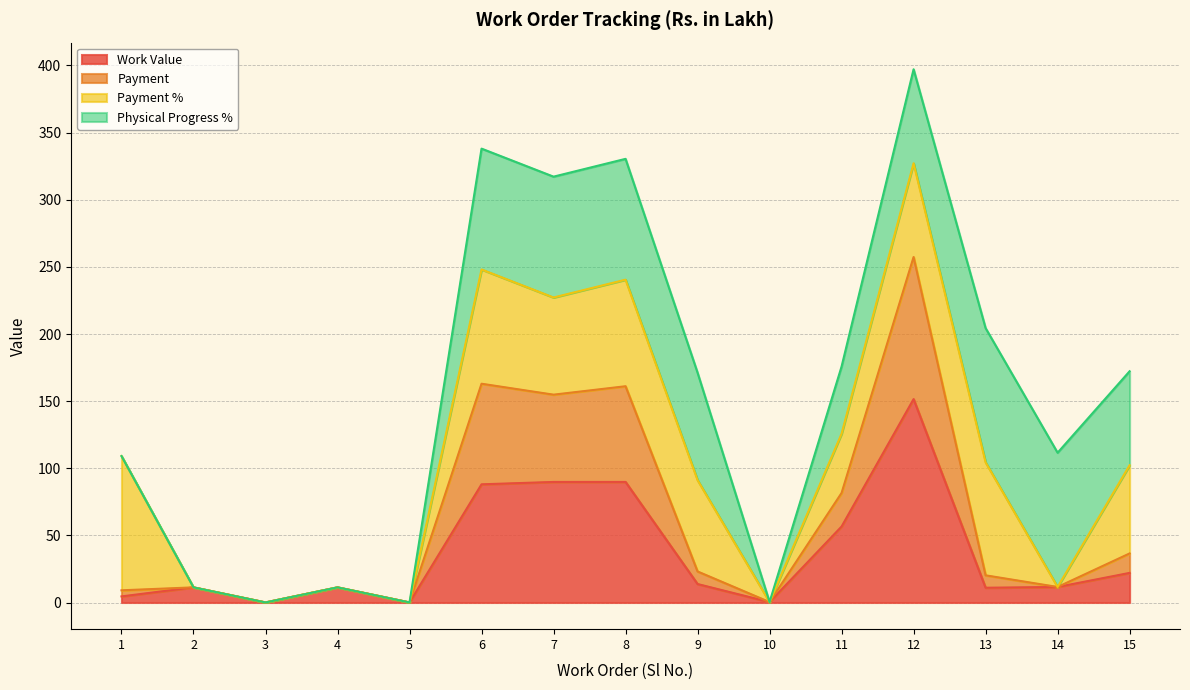

What is the sum of all Payment values?

941.3